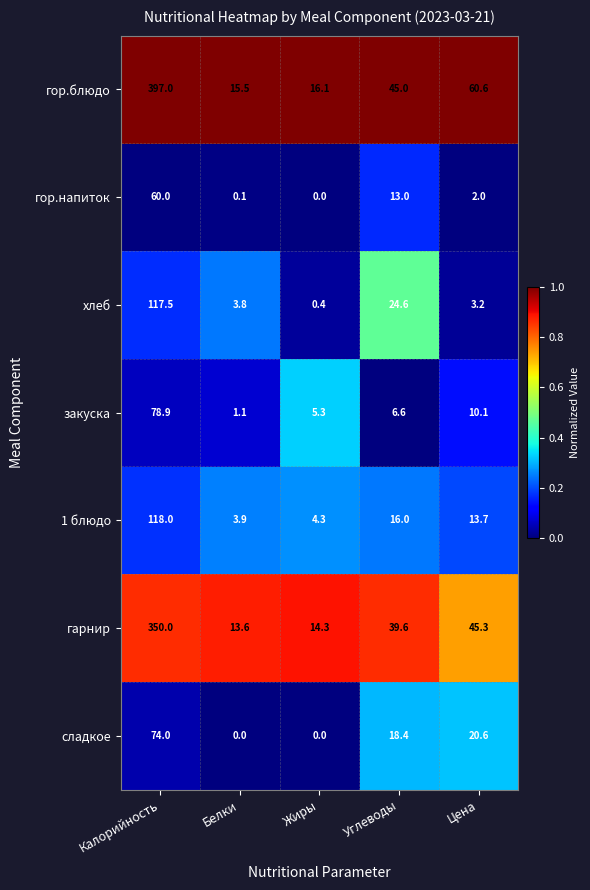

What is the maximum value shown in the chart?

397.0